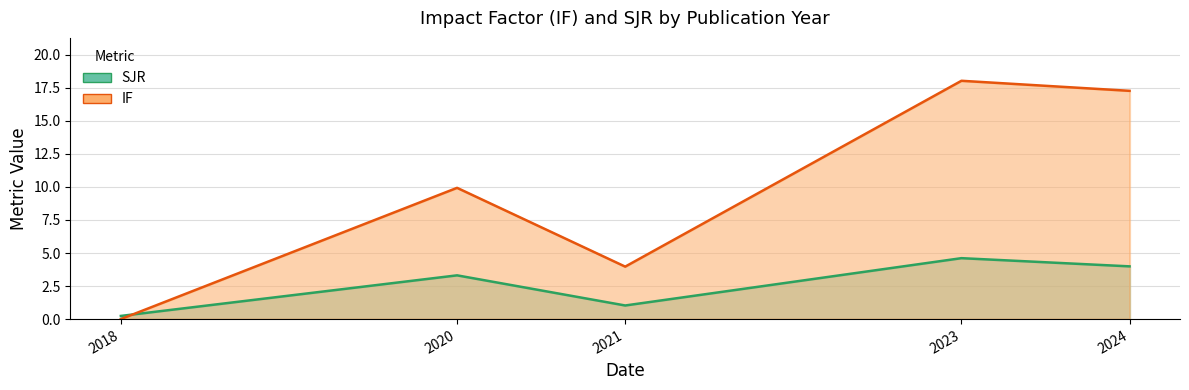

Which series ends up on top after the final intersection of SJR and IF?

IF